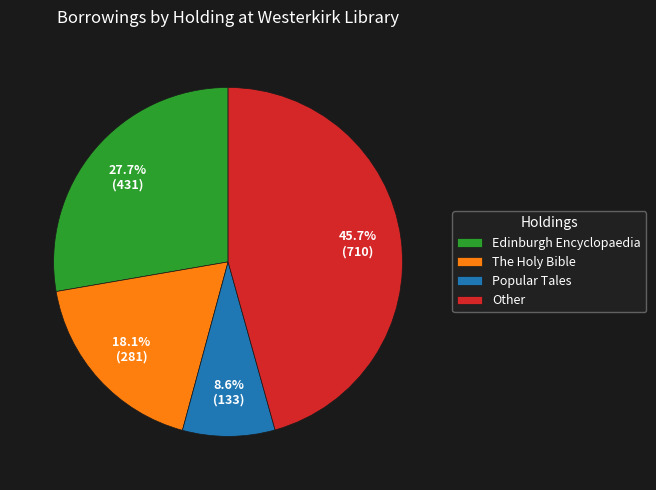

Rank the categories by value from highest to lowest.

Other, Edinburgh Encyclopaedia, The Holy Bible, Popular Tales